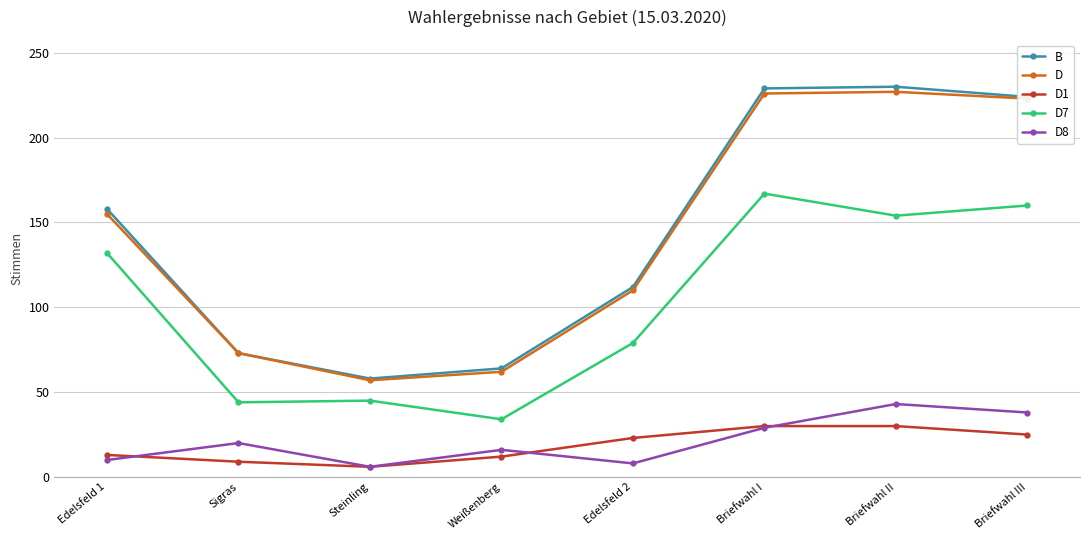

What is the label of the 3rd point from the left?

Steinling